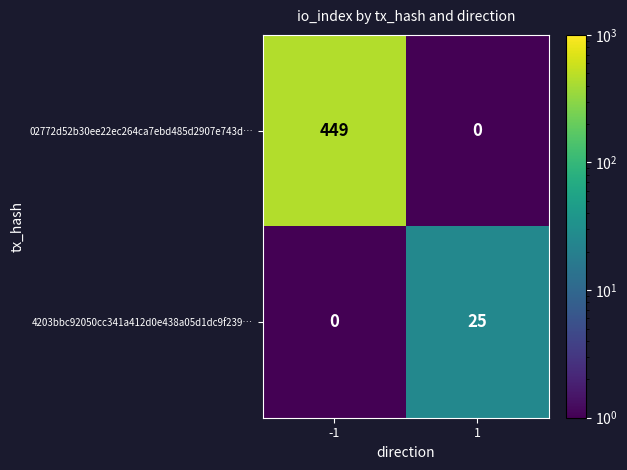

What is the approximate value of 02772d52b30ee22ec264ca7ebd485d2907e743d… at -1, to the nearest 50?

450